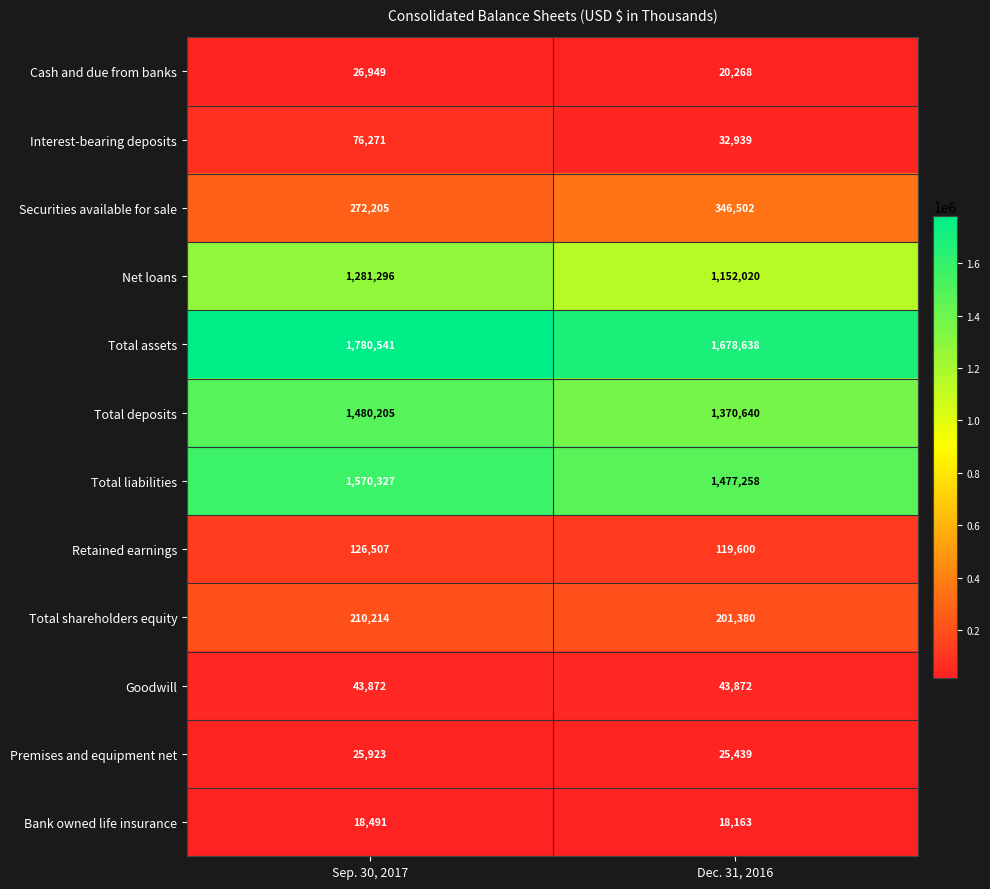

Reading right to left, transcribe all the data shown in this chart.

Cash and due from banks: 20268	26949
Interest-bearing deposits: 32939	76271
Securities available for sale: 346502	272205
Net loans: 1152020	1281296
Total assets: 1678638	1780541
Total deposits: 1370640	1480205
Total liabilities: 1477258	1570327
Retained earnings: 119600	126507
Total shareholders equity: 201380	210214
Goodwill: 43872	43872
Premises and equipment net: 25439	25923
Bank owned life insurance: 18163	18491